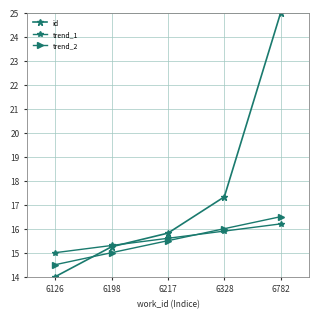

How many data points in id are less than 15?

1